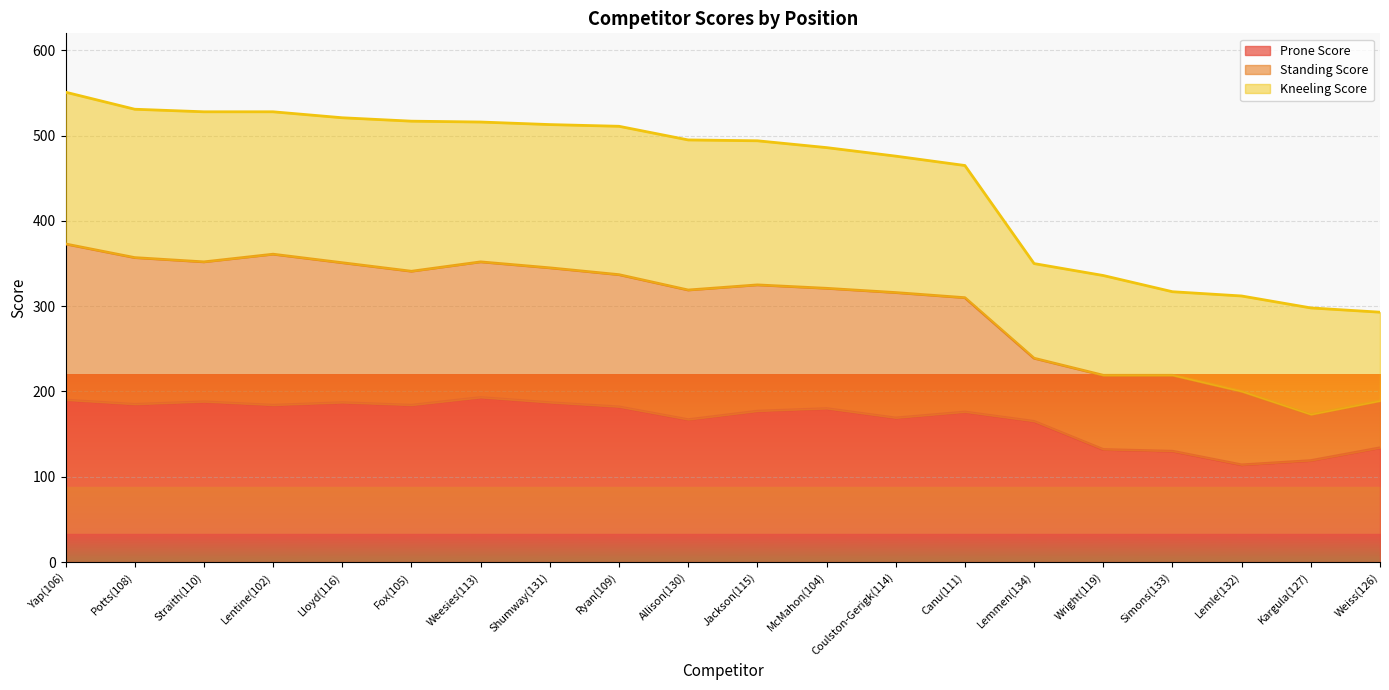

The value of Prone Score at Lloyd(116) is 49. True or false?

False